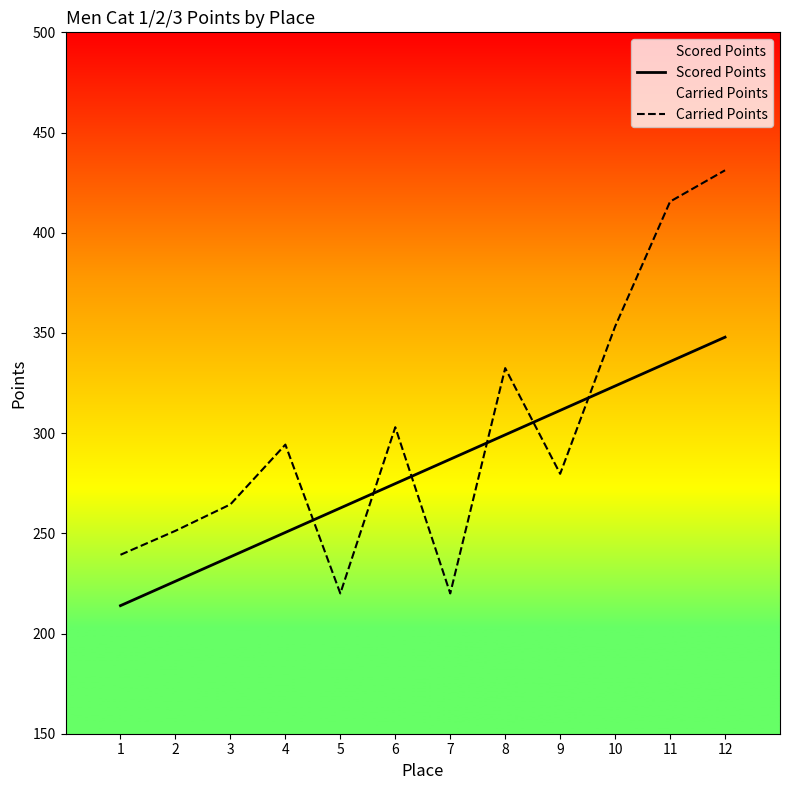

In Carried Points, how many points are lower than both neighbors (excluding endpoints)?

3